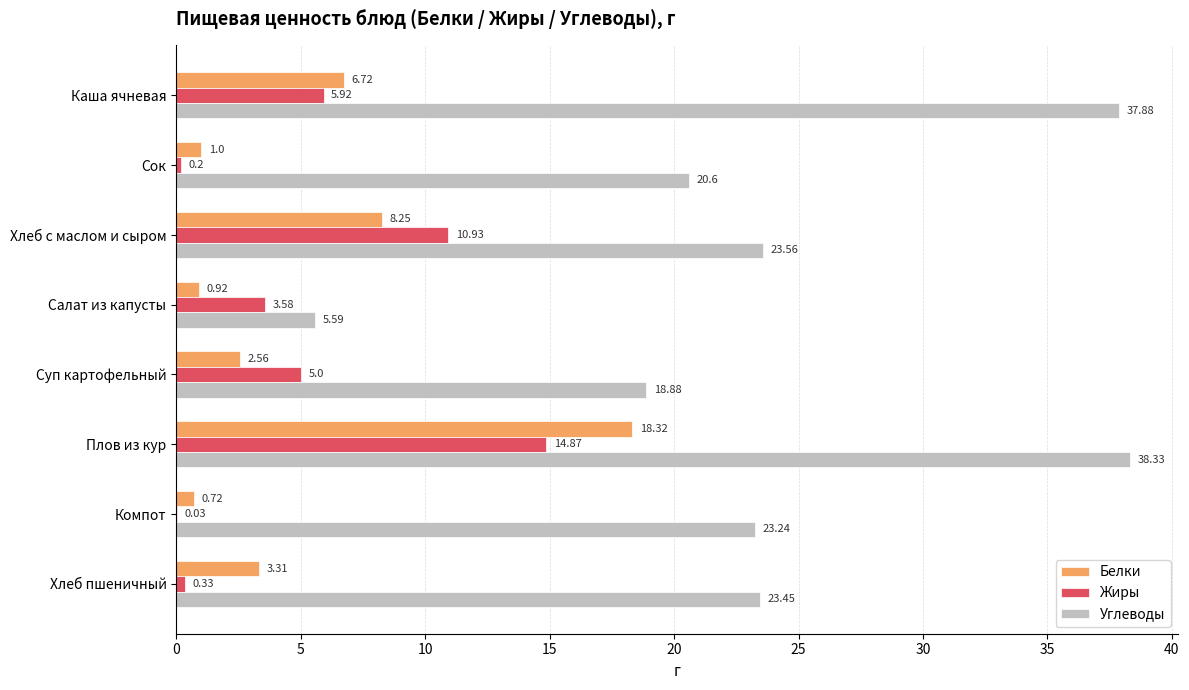

At which category does the chart reach its peak across all series?

Плов из кур